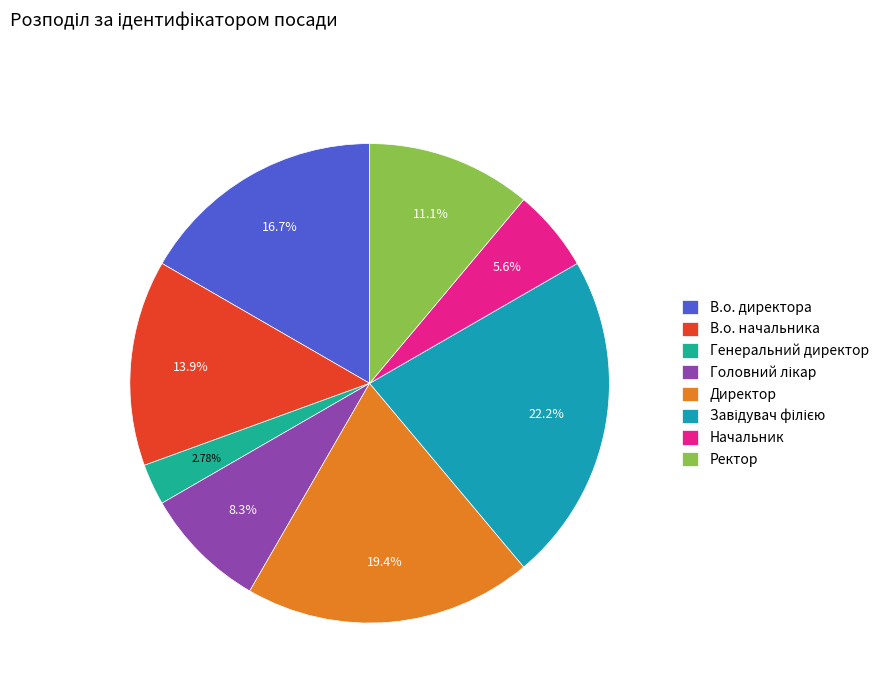

What percentage is the Ректор slice, to the nearest percent?

11%